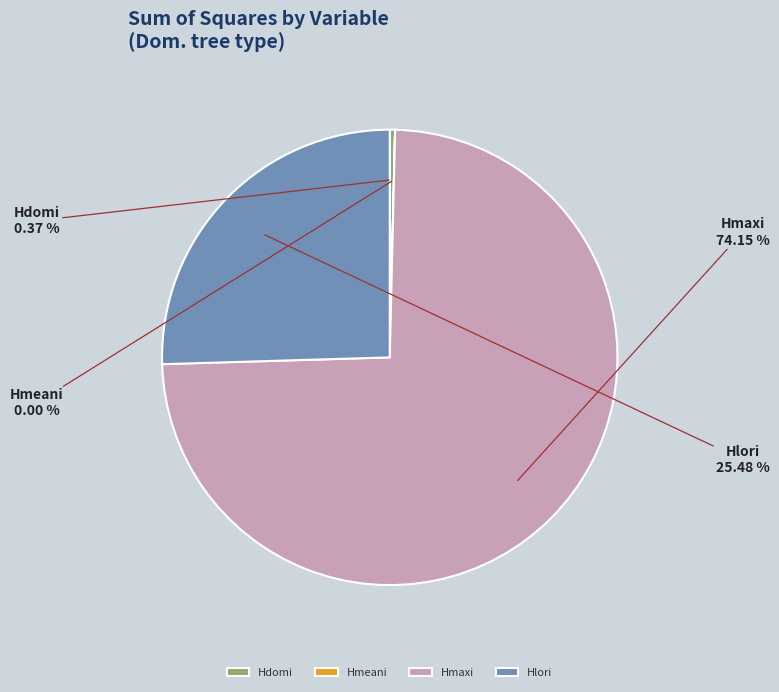

Is the sum of Hmaxi and Hdomi greater than half?

Yes